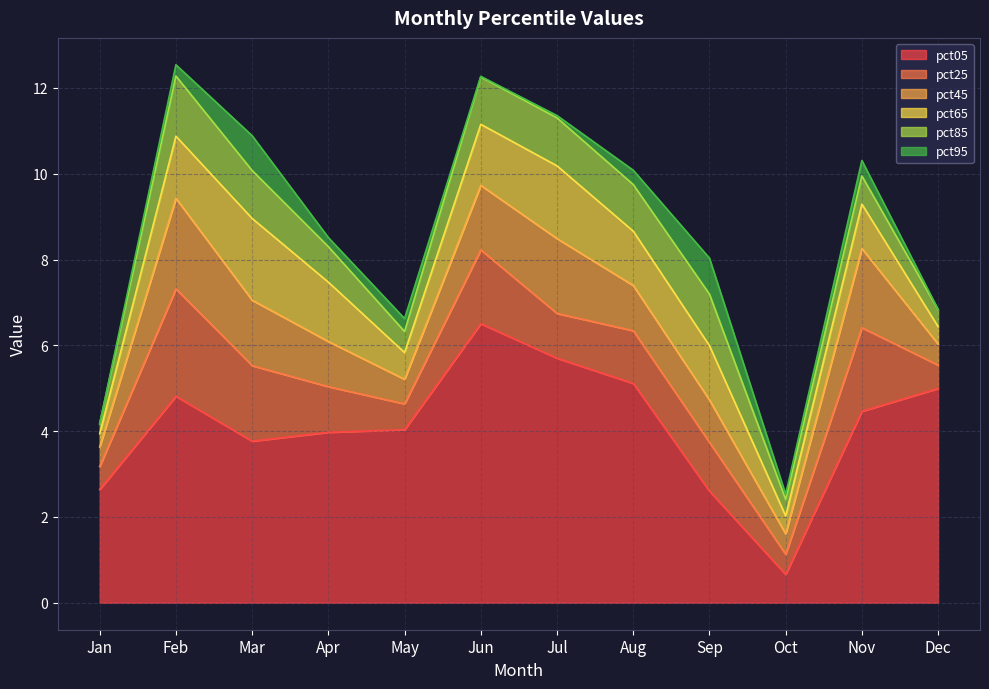

How many lines are shown in the chart?

6